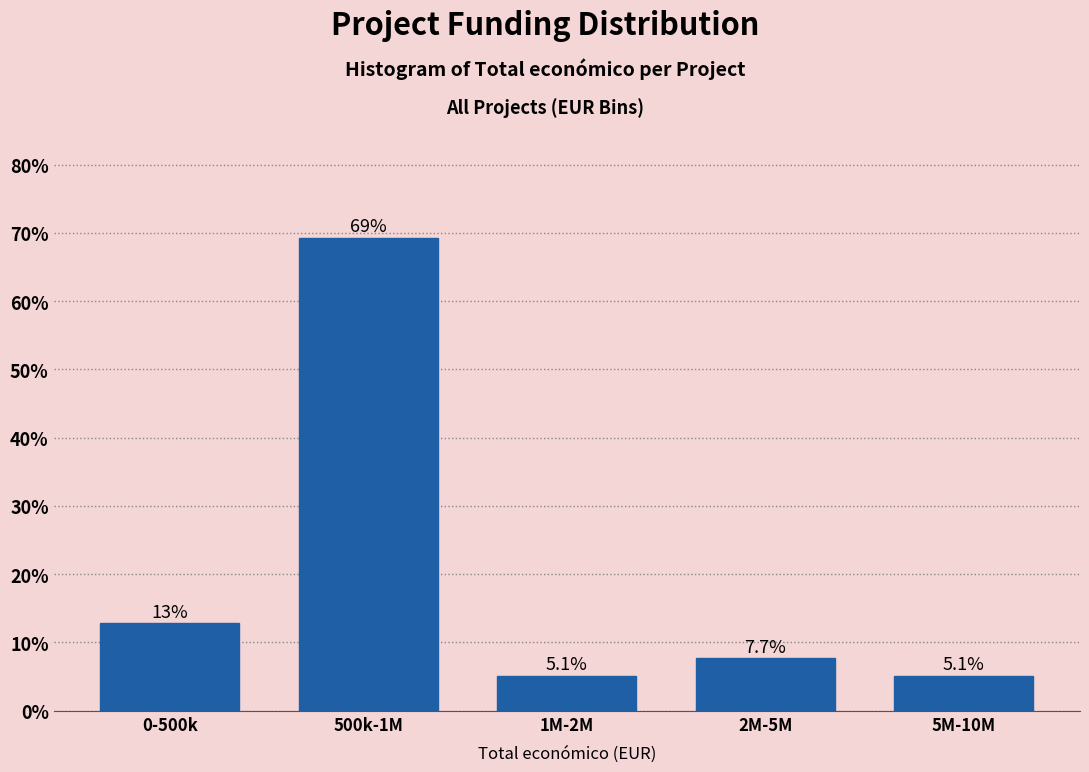

Reading left to right, what are all the values shown in this chart?

12.8	69.2	5.1	7.7	5.1